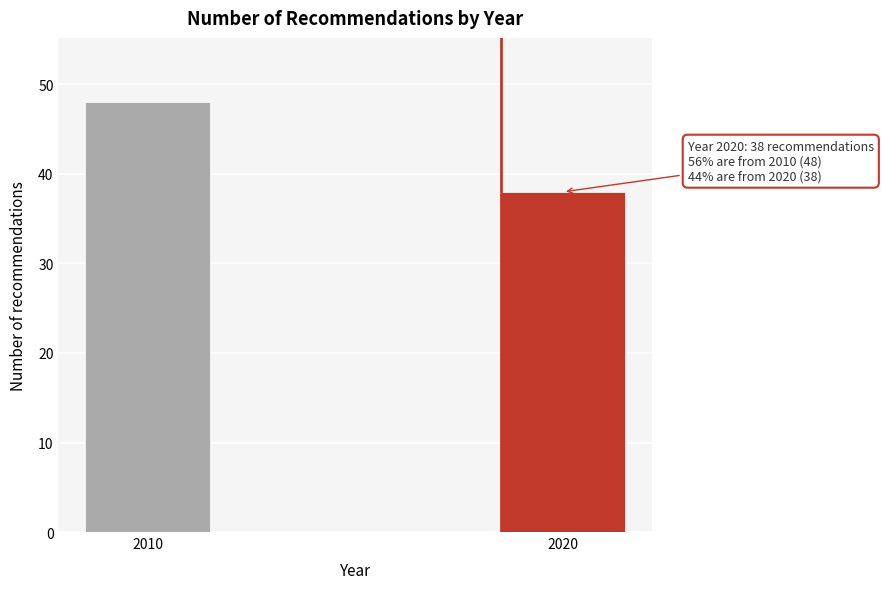

Reading right to left, list all the values displayed in this chart.

2020=38	2010=48